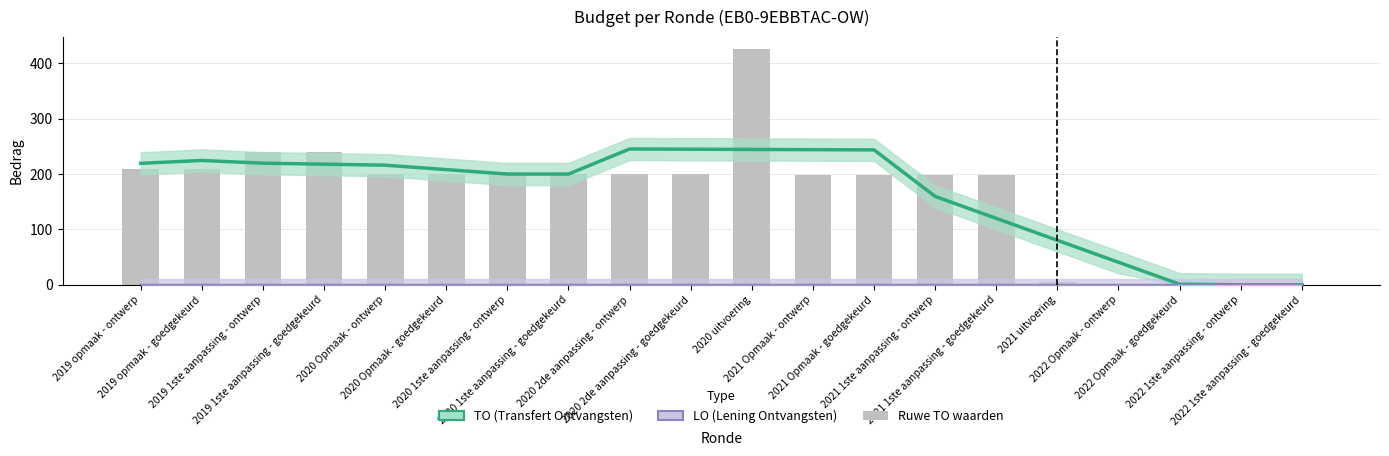

What is the average value?

166